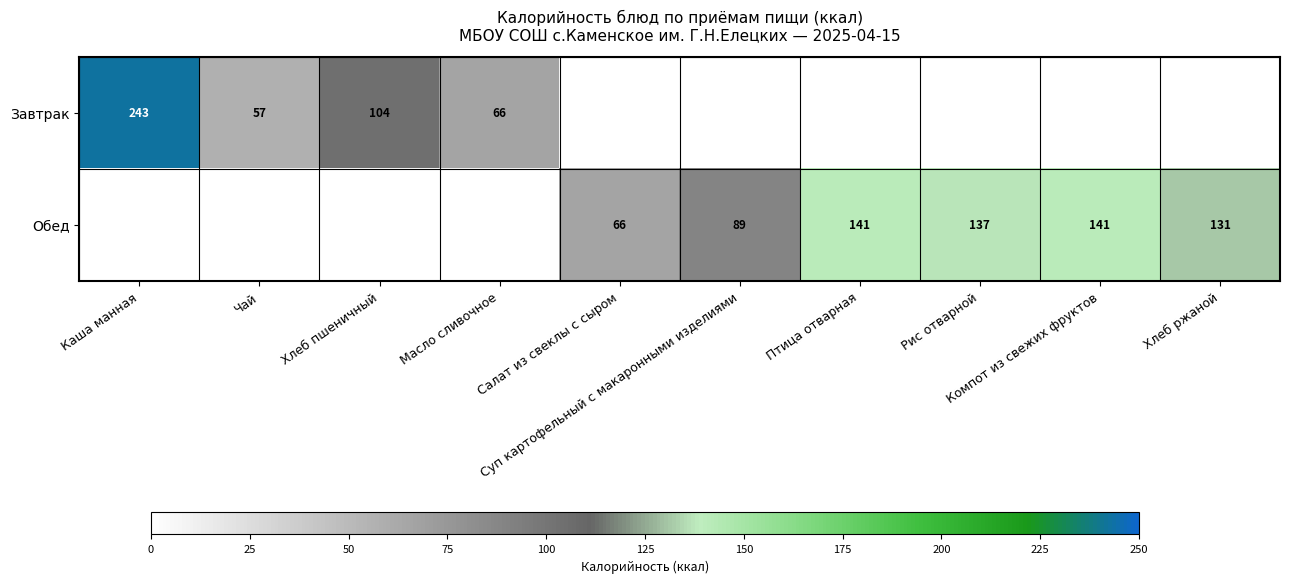

Is it true that Обед equals 27.5 at Салат из свеклы с сыром?

False